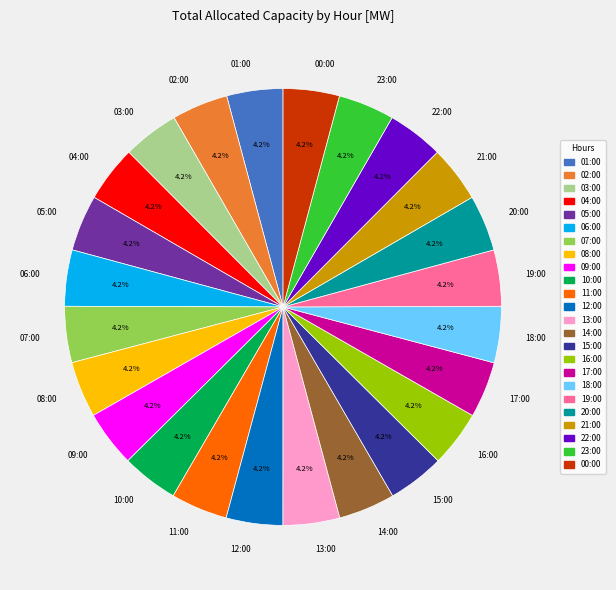

What percentage is the 18:00 slice, to the nearest percent?

4%